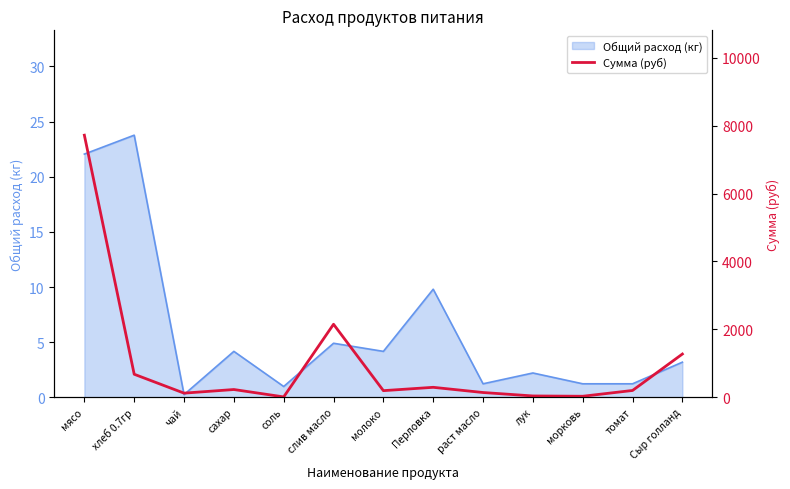

Where is the data nearest to the value 3864?

слив масло